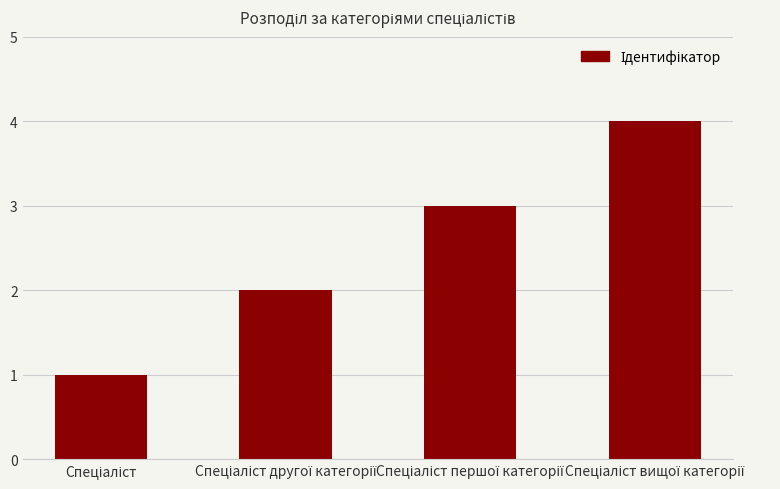

What is the maximum value shown in the chart?

4